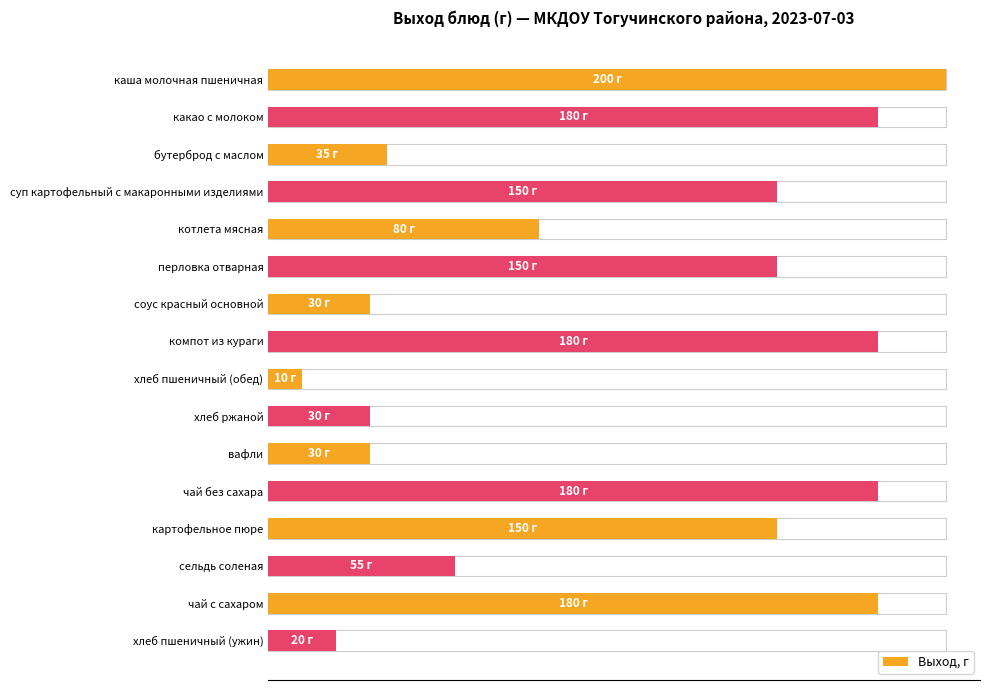

What is the sum of all values?

1660